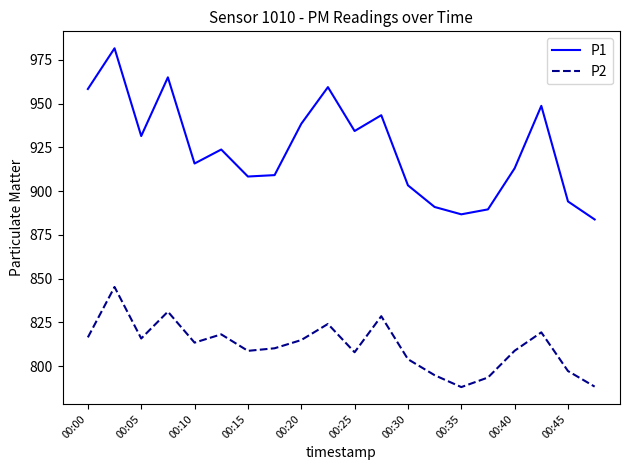

How many values in the P1 series are below 923?

10